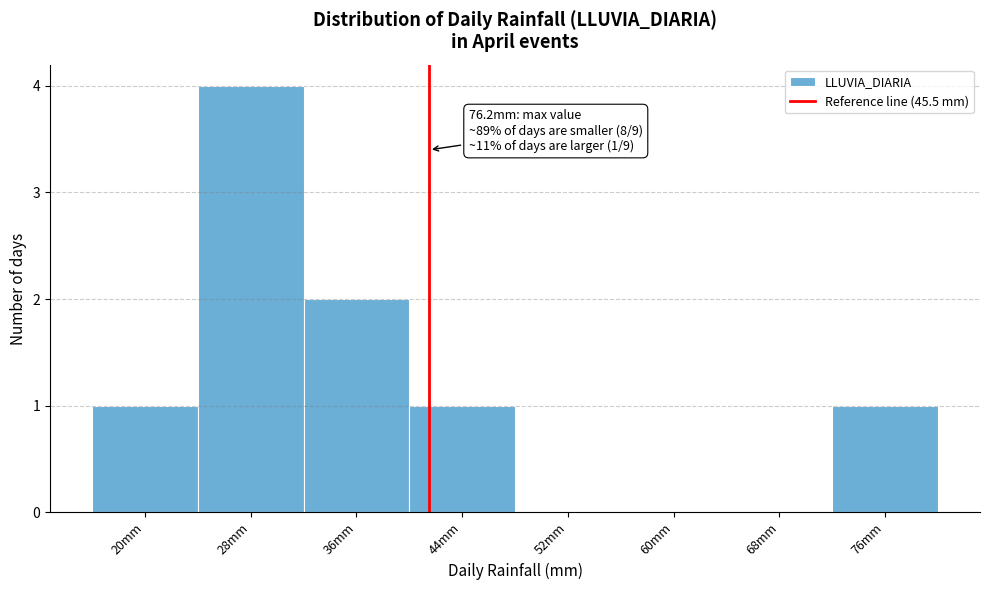

Reading right to left, transcribe all the data shown in this chart.

76mm=1	68mm=0	60mm=0	52mm=0	44mm=1	36mm=2	28mm=4	20mm=1